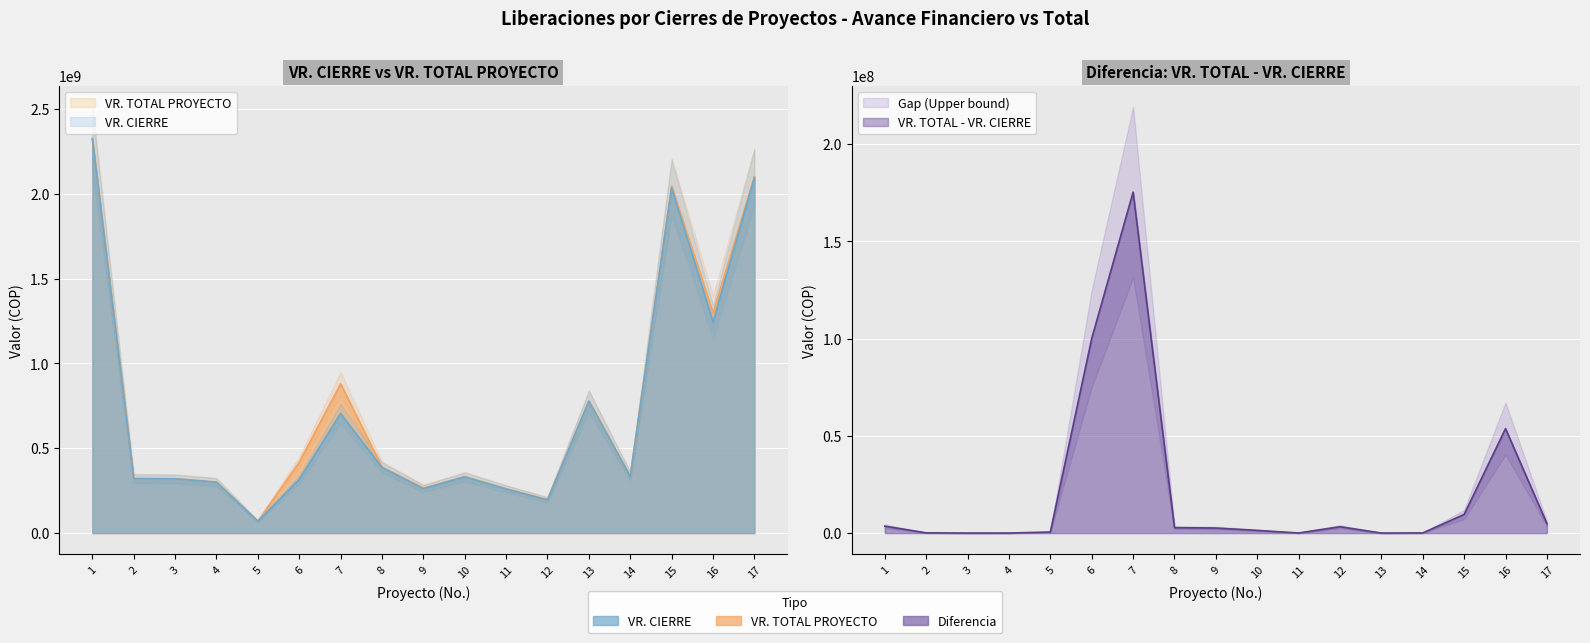

What is the maximum value shown in the chart?

2325145940.0